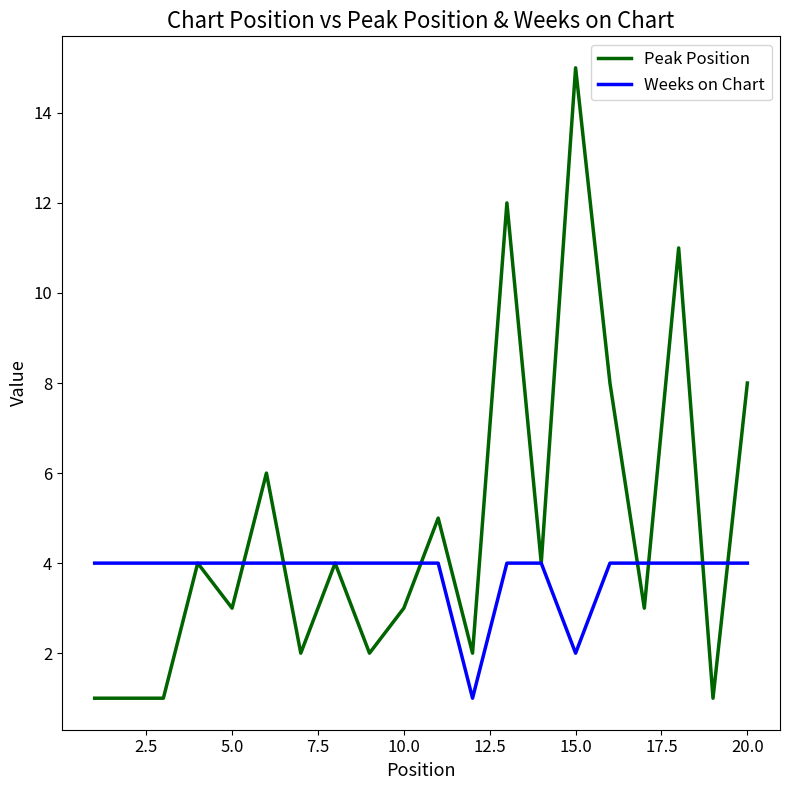

List the series in order of their peak value, highest first.

Peak Position, Weeks on Chart